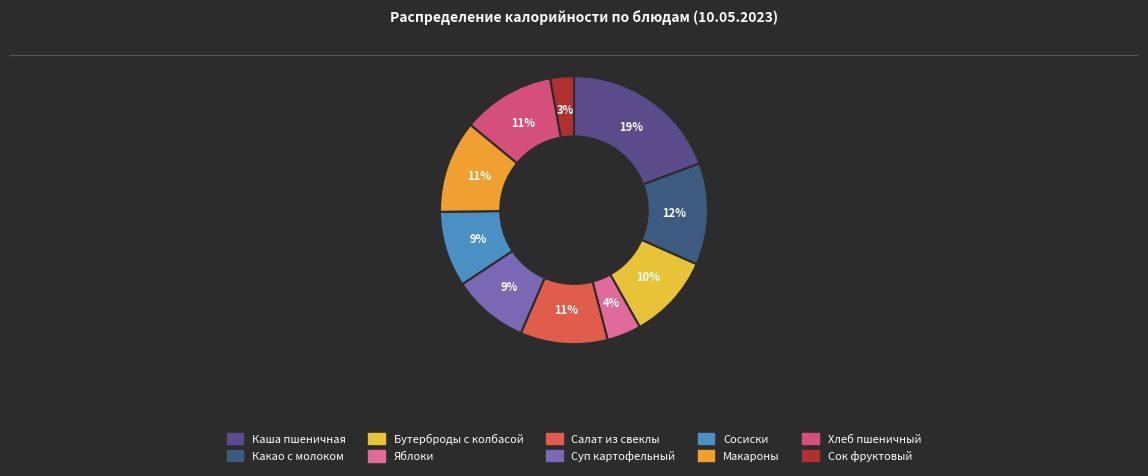

Count the number of slices in the pie.

10